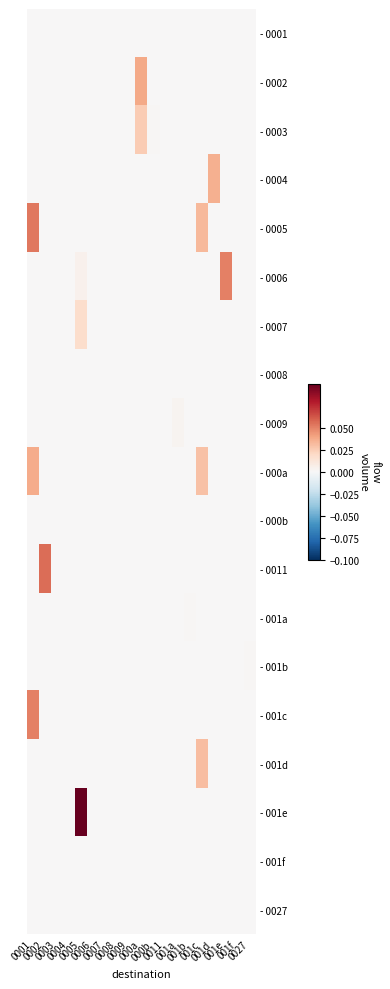

Reading left to right, extract all data points from this chart.

- 0001: 0001=0.0	0002=0.0	0003=0.0	0004=0.0	0005=0.0	0006=0.0	0007=0.0	0008=0.0	0009=0.0	000a=0.0	000b=0.0	0011=0.0	001a=0.0	001b=0.0	001c=0.0	001d=0.0	001e=0.0	001f=0.0	0027=0.0
- 0002: 0001=0.0	0002=0.0	0003=0.0	0004=0.0	0005=0.0	0006=0.0	0007=0.0	0008=0.0	0009=0.0	000a=0.0	000b=0.0	0011=0.0	001a=0.0	001b=0.0	001c=0.0	001d=0.0	001e=0.0	001f=0.0	0027=0.0
- 0003: 0001=0.0	0002=0.0	0003=0.0	0004=0.0	0005=0.0	0006=0.0	0007=0.0	0008=0.0	0009=0.0	000a=0.0	000b=0.0	0011=0.0	001a=0.0	001b=0.0	001c=0.0	001d=0.0	001e=0.0	001f=0.0	0027=0.0
- 0004: 0001=0.0	0002=0.0	0003=0.0	0004=0.0	0005=0.0	0006=0.0	0007=0.0	0008=0.0	0009=0.0	000a=0.0	000b=0.0	0011=0.0	001a=0.0	001b=0.0	001c=0.0	001d=0.0	001e=0.0	001f=0.0	0027=0.0
- 0005: 0001=0.1	0002=0.0	0003=0.0	0004=0.0	0005=0.0	0006=0.0	0007=0.0	0008=0.0	0009=0.0	000a=0.0	000b=0.0	0011=0.0	001a=0.0	001b=0.0	001c=0.0	001d=0.0	001e=0.0	001f=0.0	0027=0.0
- 0006: 0001=0.0	0002=0.0	0003=0.0	0004=0.0	0005=0.0	0006=0.0	0007=0.0	0008=0.0	0009=0.0	000a=0.0	000b=0.0	0011=0.0	001a=0.0	001b=0.0	001c=0.0	001d=0.0	001e=0.1	001f=0.0	0027=0.0
- 0007: 0001=0.0	0002=0.0	0003=0.0	0004=0.0	0005=0.0	0006=0.0	0007=0.0	0008=0.0	0009=0.0	000a=0.0	000b=0.0	0011=0.0	001a=0.0	001b=0.0	001c=0.0	001d=0.0	001e=0.0	001f=0.0	0027=0.0
- 0008: 0001=0.0	0002=0.0	0003=0.0	0004=0.0	0005=0.0	0006=0.0	0007=0.0	0008=0.0	0009=0.0	000a=0.0	000b=0.0	0011=0.0	001a=0.0	001b=0.0	001c=0.0	001d=0.0	001e=0.0	001f=0.0	0027=0.0
- 0009: 0001=0.0	0002=0.0	0003=0.0	0004=0.0	0005=0.0	0006=0.0	0007=0.0	0008=0.0	0009=0.0	000a=0.0	000b=0.0	0011=0.0	001a=0.0	001b=0.0	001c=0.0	001d=0.0	001e=0.0	001f=0.0	0027=0.0
- 000a: 0001=0.0	0002=0.0	0003=0.0	0004=0.0	0005=0.0	0006=0.0	0007=0.0	0008=0.0	0009=0.0	000a=0.0	000b=0.0	0011=0.0	001a=0.0	001b=0.0	001c=0.0	001d=0.0	001e=0.0	001f=0.0	0027=0.0
- 000b: 0001=0.0	0002=0.0	0003=0.0	0004=0.0	0005=0.0	0006=0.0	0007=0.0	0008=0.0	0009=0.0	000a=0.0	000b=0.0	0011=0.0	001a=0.0	001b=0.0	001c=0.0	001d=0.0	001e=0.0	001f=0.0	0027=0.0
- 0011: 0001=0.0	0002=0.1	0003=0.0	0004=0.0	0005=0.0	0006=0.0	0007=0.0	0008=0.0	0009=0.0	000a=0.0	000b=0.0	0011=0.0	001a=0.0	001b=0.0	001c=0.0	001d=0.0	001e=0.0	001f=0.0	0027=0.0
- 001a: 0001=0.0	0002=0.0	0003=0.0	0004=0.0	0005=0.0	0006=0.0	0007=0.0	0008=0.0	0009=0.0	000a=0.0	000b=0.0	0011=0.0	001a=0.0	001b=0.0	001c=0.0	001d=0.0	001e=0.0	001f=0.0	0027=0.0
- 001b: 0001=0.0	0002=0.0	0003=0.0	0004=0.0	0005=0.0	0006=0.0	0007=0.0	0008=0.0	0009=0.0	000a=0.0	000b=0.0	0011=0.0	001a=0.0	001b=0.0	001c=0.0	001d=0.0	001e=0.0	001f=0.0	0027=0.0
- 001c: 0001=0.1	0002=0.0	0003=0.0	0004=0.0	0005=0.0	0006=0.0	0007=0.0	0008=0.0	0009=0.0	000a=0.0	000b=0.0	0011=0.0	001a=0.0	001b=0.0	001c=0.0	001d=0.0	001e=0.0	001f=0.0	0027=0.0
- 001d: 0001=0.0	0002=0.0	0003=0.0	0004=0.0	0005=0.0	0006=0.0	0007=0.0	0008=0.0	0009=0.0	000a=0.0	000b=0.0	0011=0.0	001a=0.0	001b=0.0	001c=0.0	001d=0.0	001e=0.0	001f=0.0	0027=0.0
- 001e: 0001=0.0	0002=0.0	0003=0.0	0004=0.0	0005=0.1	0006=0.0	0007=0.0	0008=0.0	0009=0.0	000a=0.0	000b=0.0	0011=0.0	001a=0.0	001b=0.0	001c=0.0	001d=0.0	001e=0.0	001f=0.0	0027=0.0
- 001f: 0001=0.0	0002=0.0	0003=0.0	0004=0.0	0005=0.0	0006=0.0	0007=0.0	0008=0.0	0009=0.0	000a=0.0	000b=0.0	0011=0.0	001a=0.0	001b=0.0	001c=0.0	001d=0.0	001e=0.0	001f=0.0	0027=0.0
- 0027: 0001=0.0	0002=0.0	0003=0.0	0004=0.0	0005=0.0	0006=0.0	0007=0.0	0008=0.0	0009=0.0	000a=0.0	000b=0.0	0011=0.0	001a=0.0	001b=0.0	001c=0.0	001d=0.0	001e=0.0	001f=0.0	0027=0.0